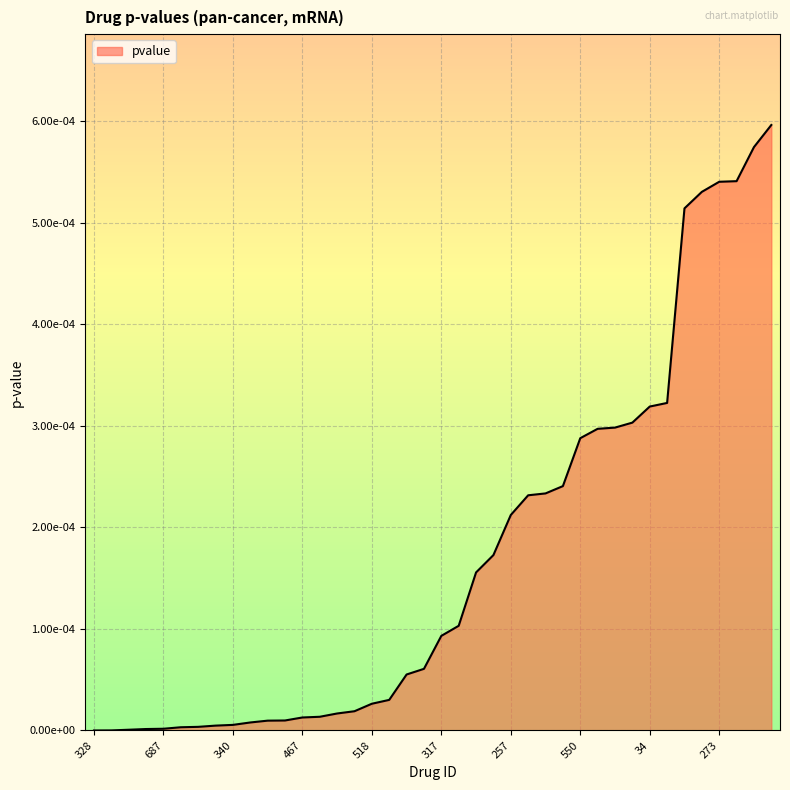

What is the label of the 28th point from the left?

759